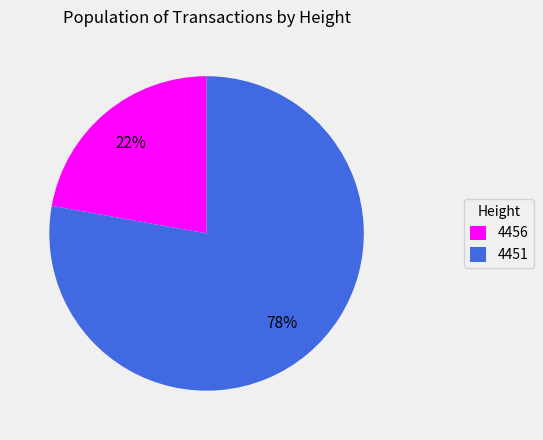

Which has a higher value, 4456 or 4451?

4451